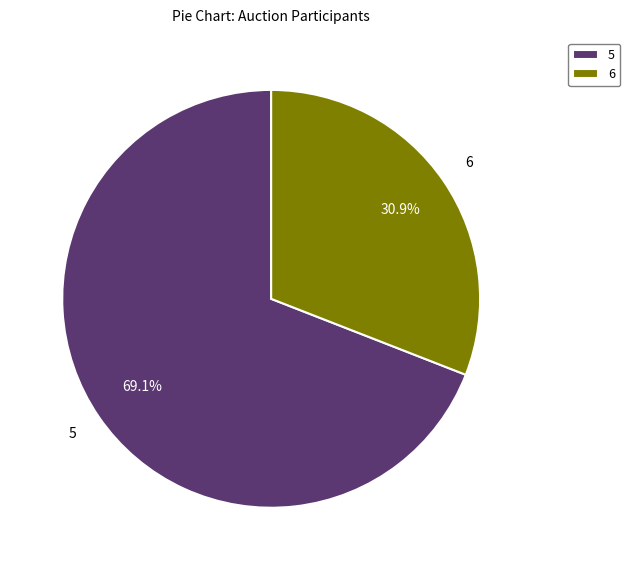

What is the total percentage of 5 and 6?

100.0%